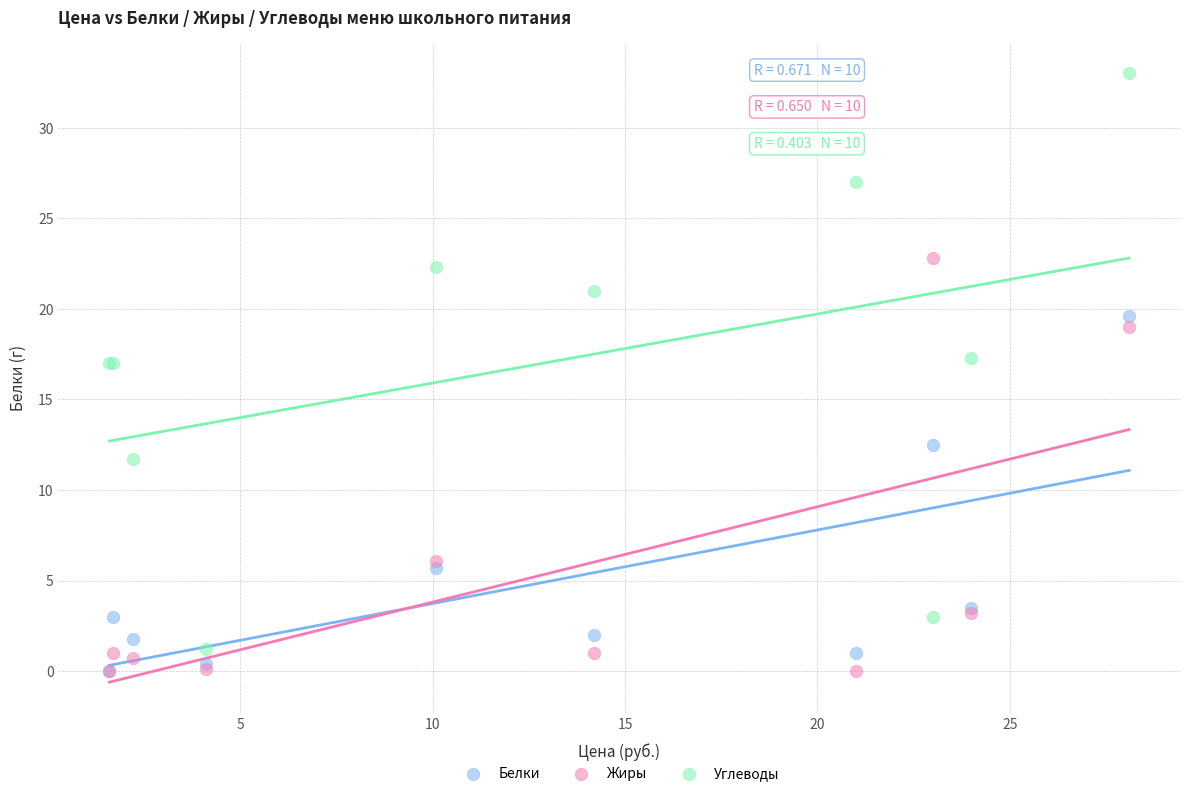

In the Жиры series, what Y value is closest to 11?

6.1